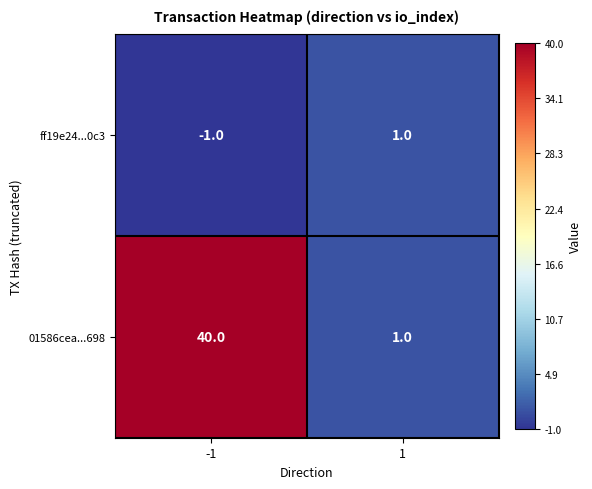

Count the number of data series in this chart.

2